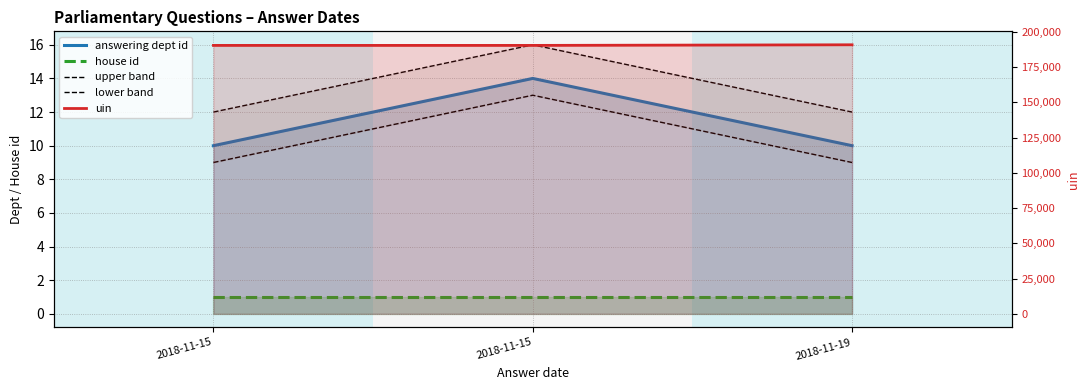

At how many categories does at least one series exceed 163842?

3